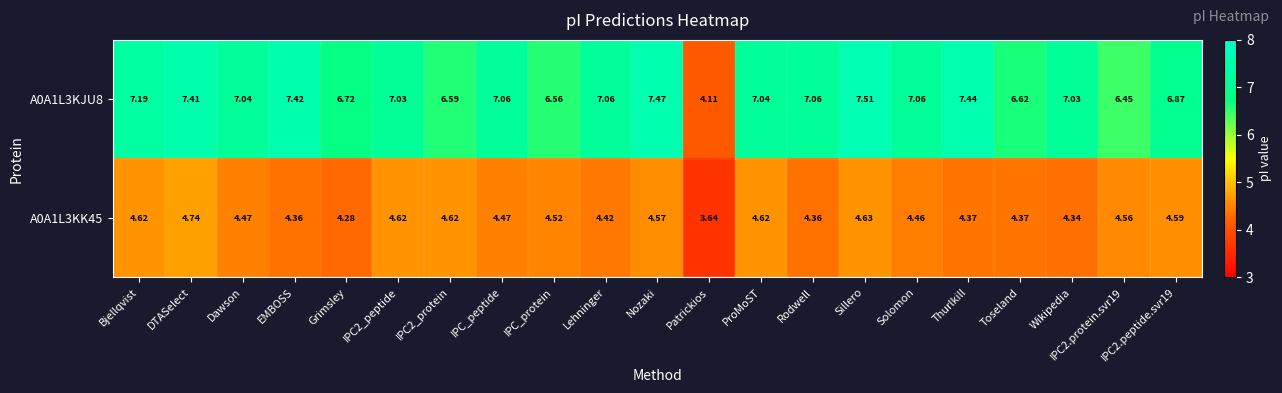

Which category has the highest value in the A0A1L3KK45 series?

DTASelect